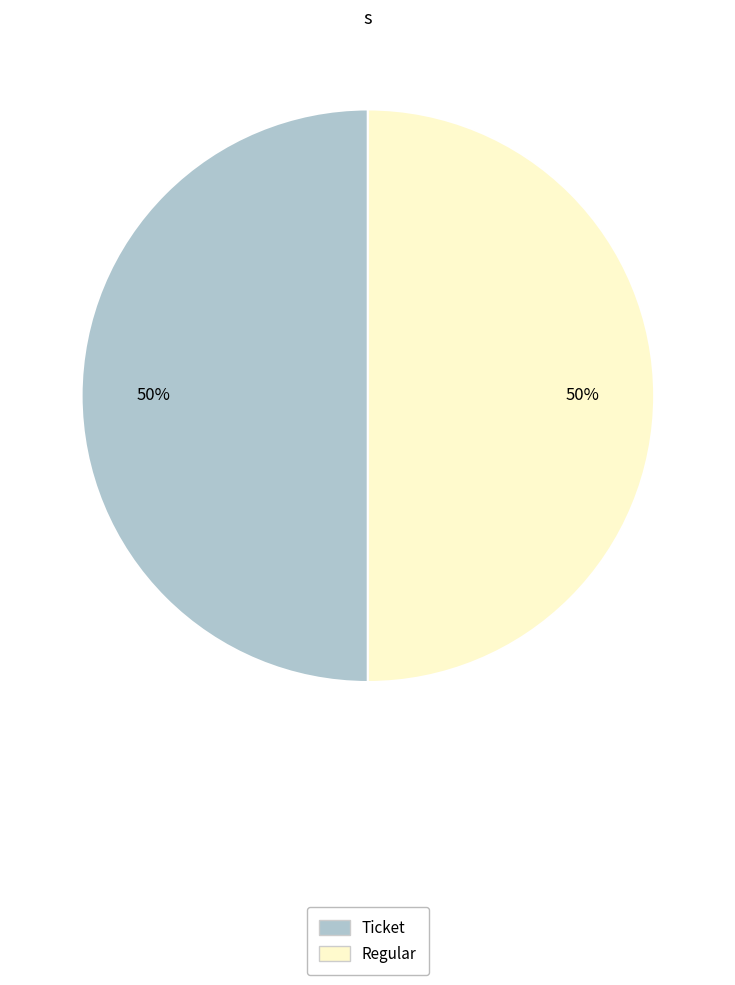

To the nearest percent, what is the average slice percentage?

50%